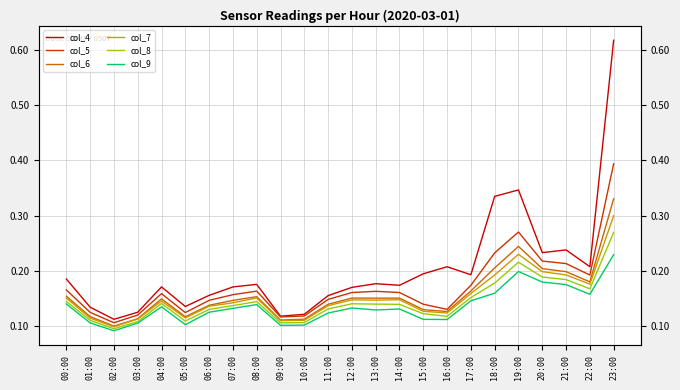

Is the value of col_5 at 15:00 greater than the value of col_9 at 15:00?

Yes